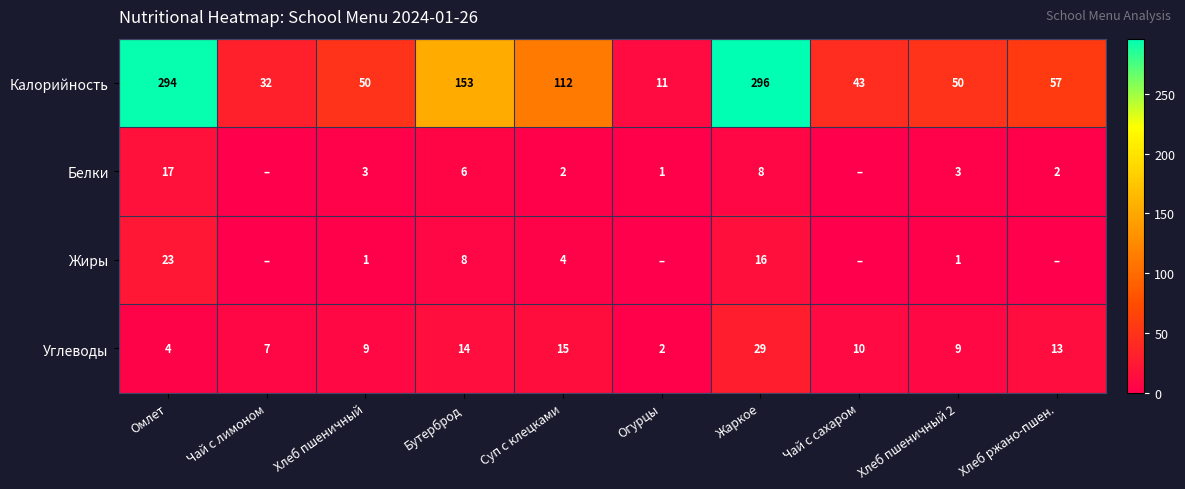

How many distinct data groups are displayed?

4